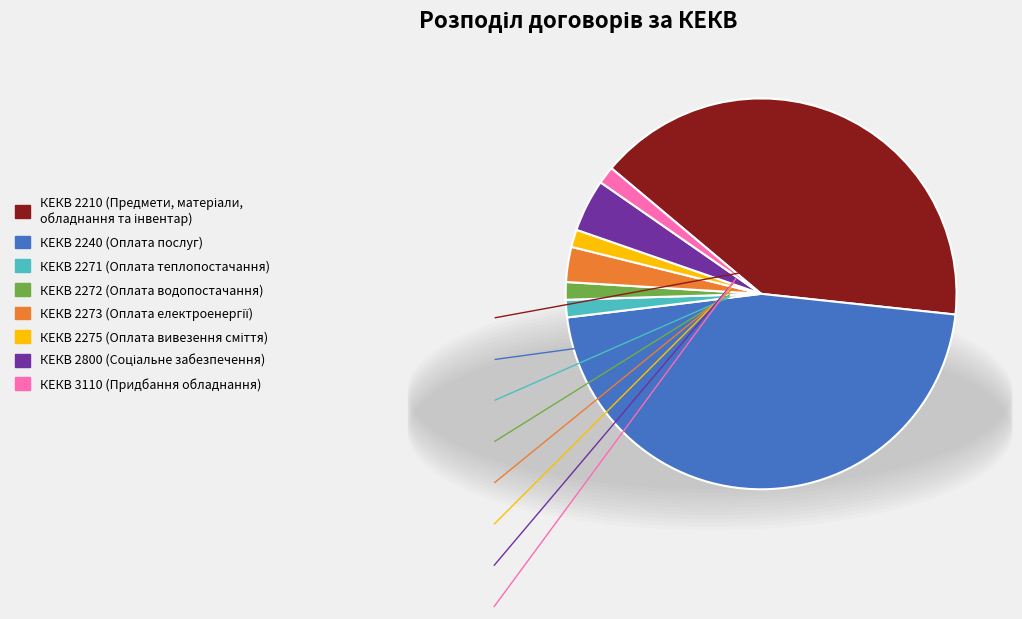

Does any single category account for the majority?

No